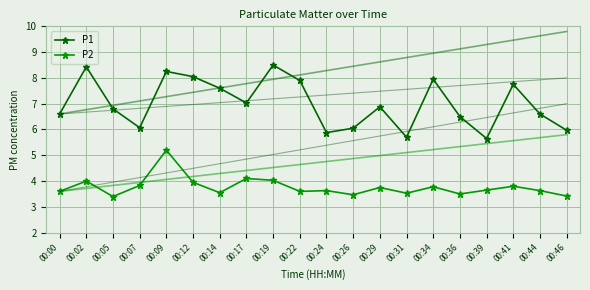

True or false: P1 has more than 1 points higher than both neighbors.

True